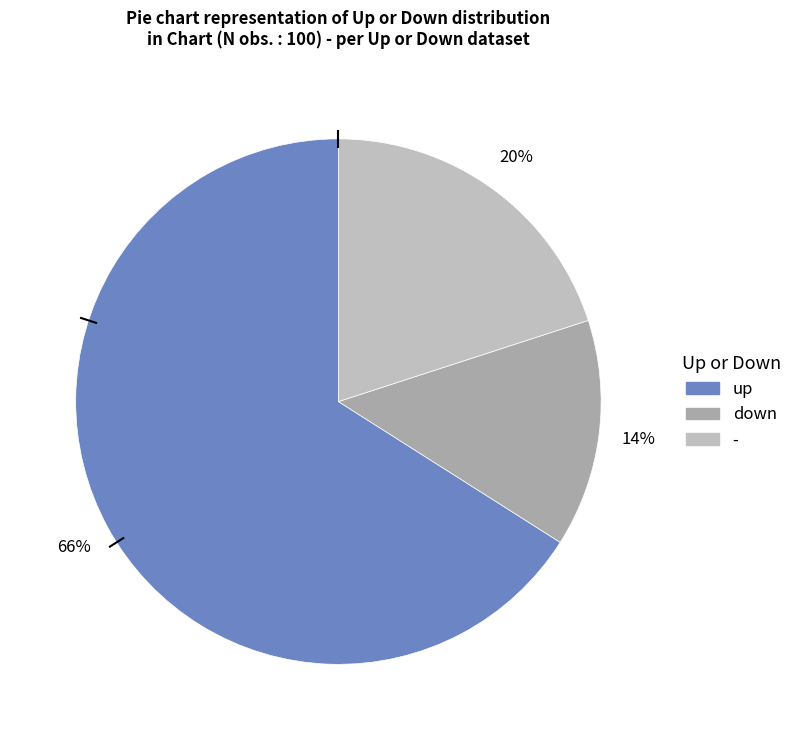

Does any single category account for the majority?

Yes